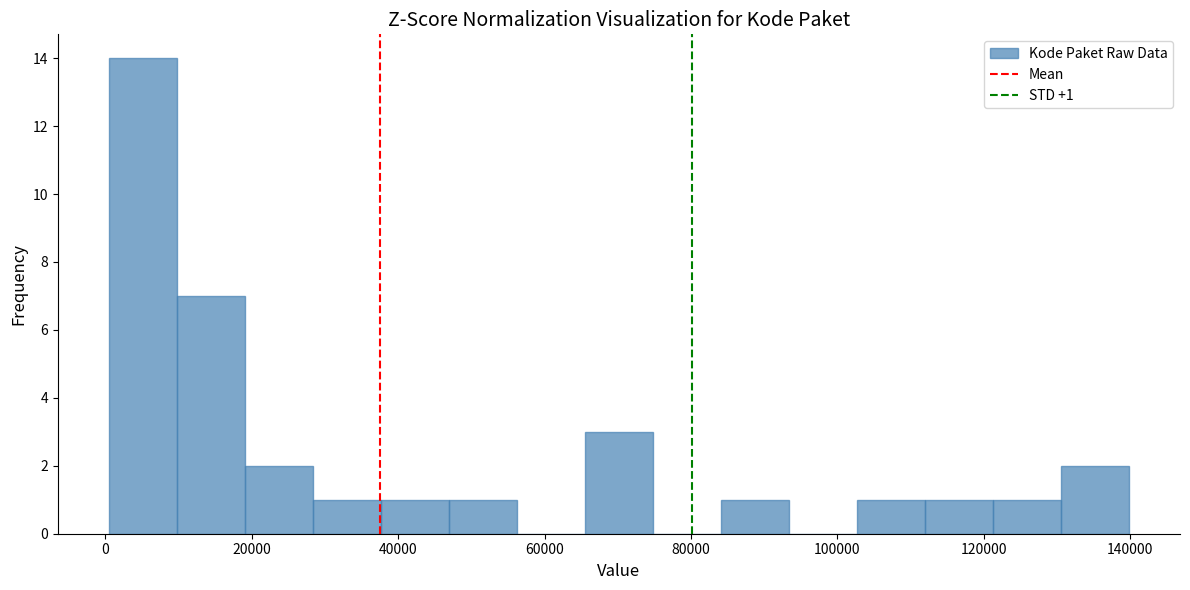

Over which range of the x-axis is the bar tallest?

0 to 10000